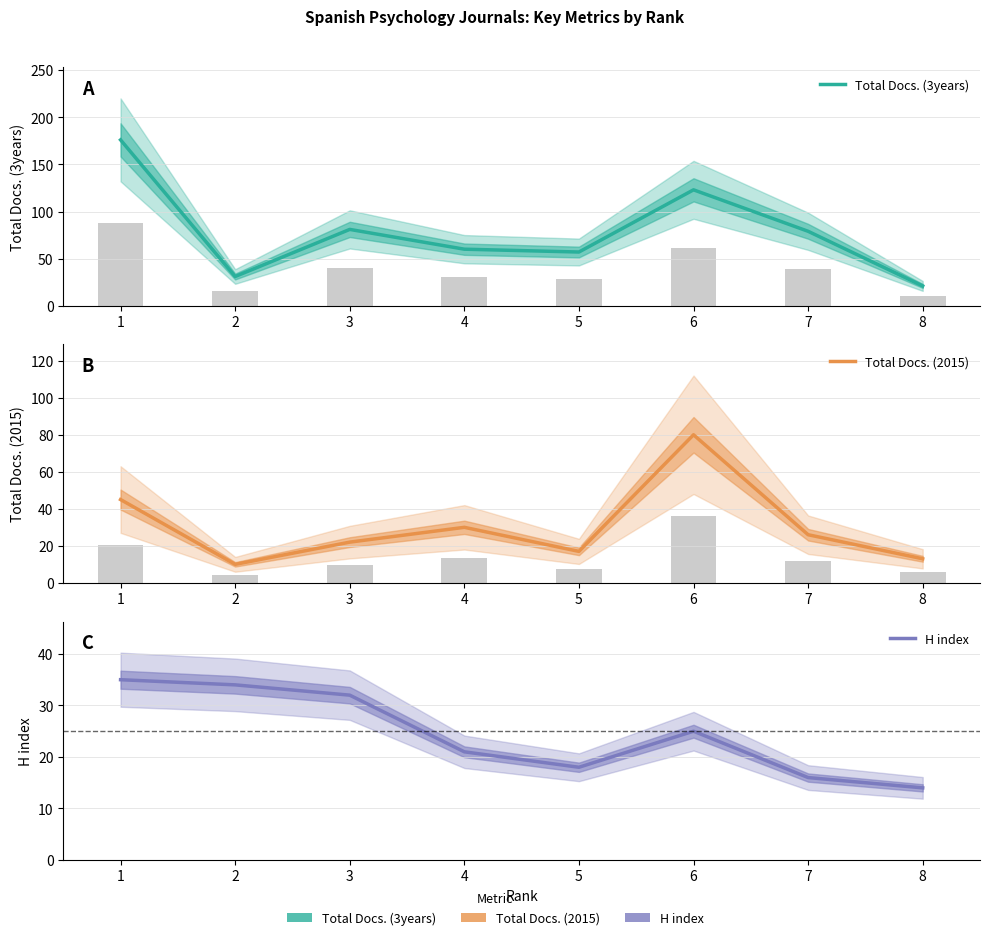

Reading right to left, list all the values displayed in this chart.

Total Docs. (3years): 21	79	123	57	60	81	31	176
Total Docs. (2015): 13	26	80	17	30	22	10	45
H index: 14	16	25	18	21	32	34	35